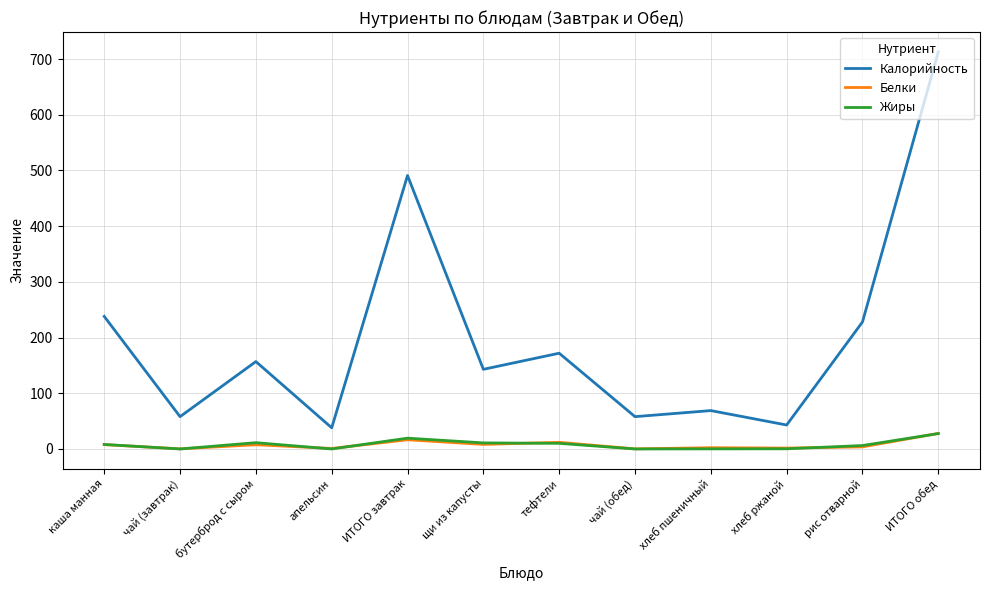

What is the approximate value of Жиры at ИТОГО обед?

27.6